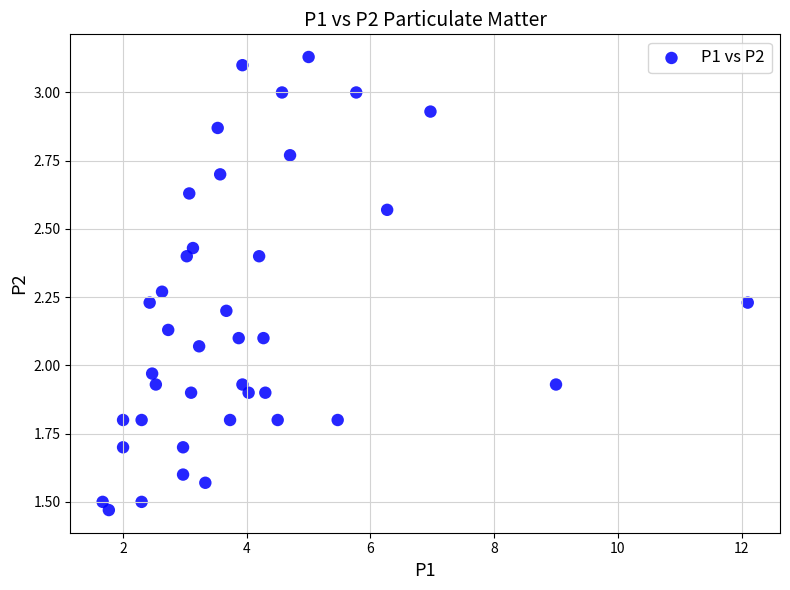

What is the range of Y values (max minus min)?

1.7